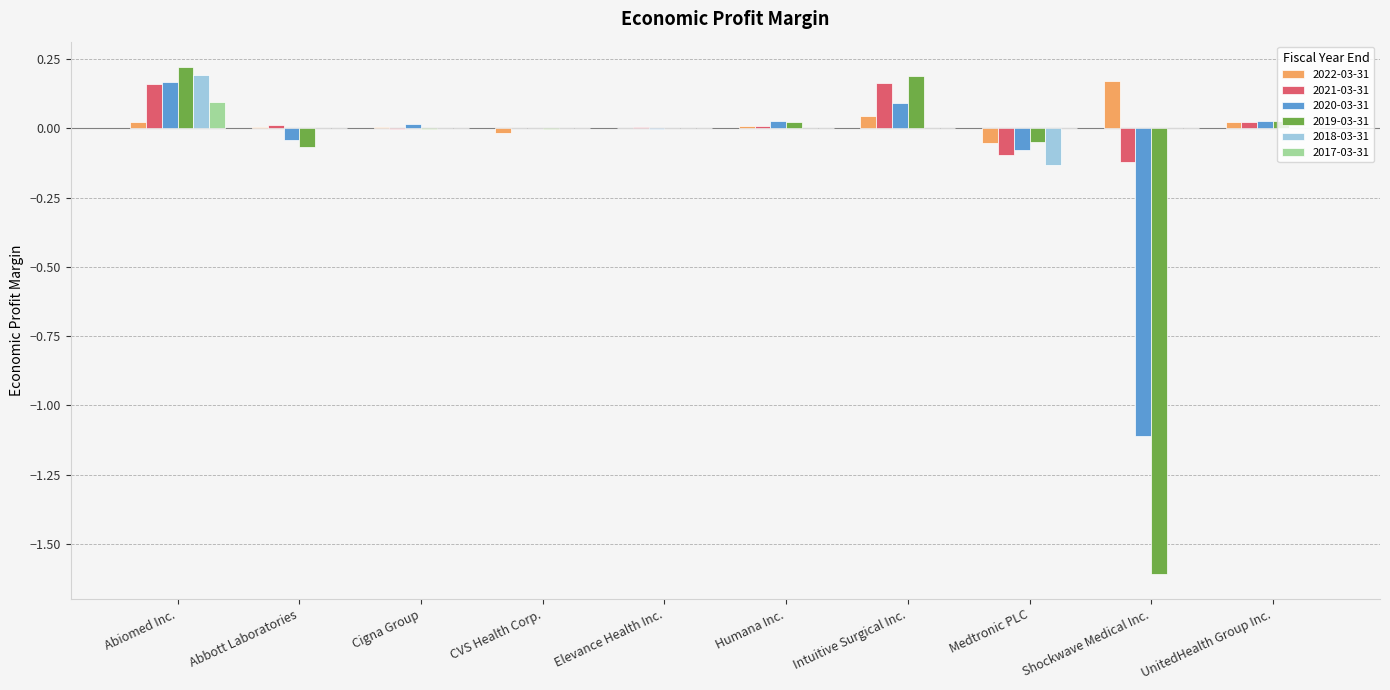

Which category has the highest value in the 2018-03-31 series?

Abiomed Inc.